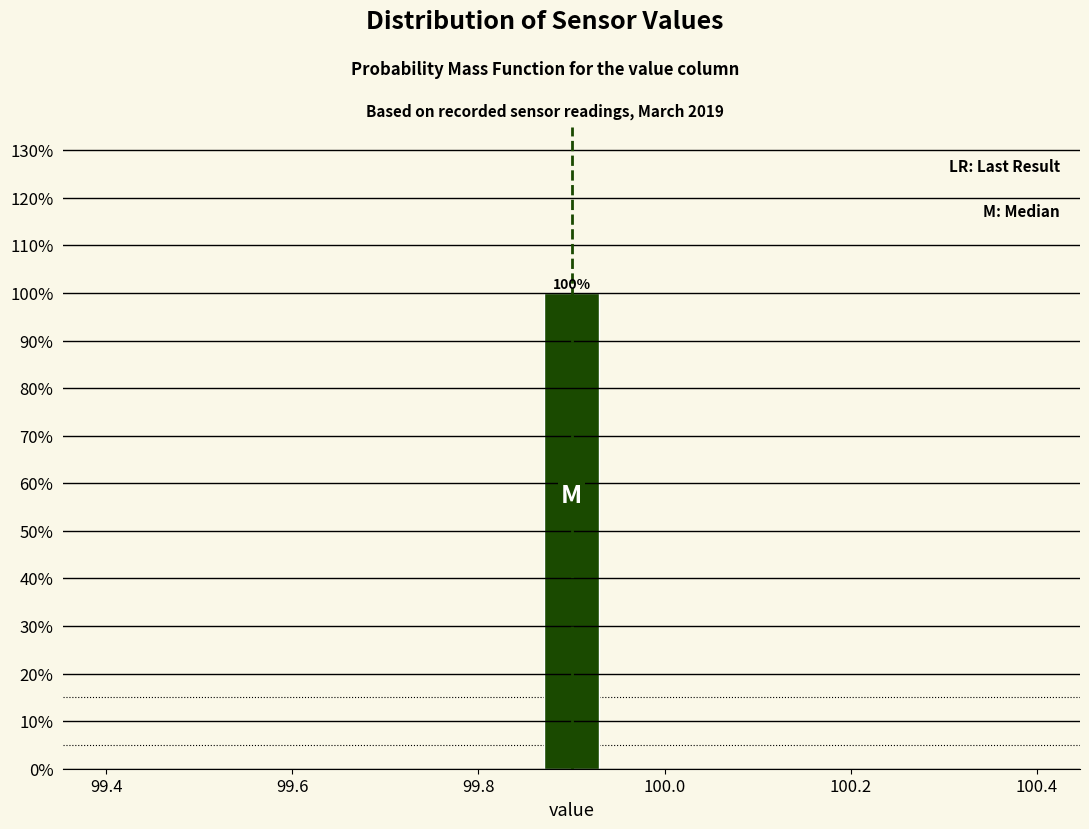

Read against the x-axis, roughly where is the centre of the tallest bar?

99.90